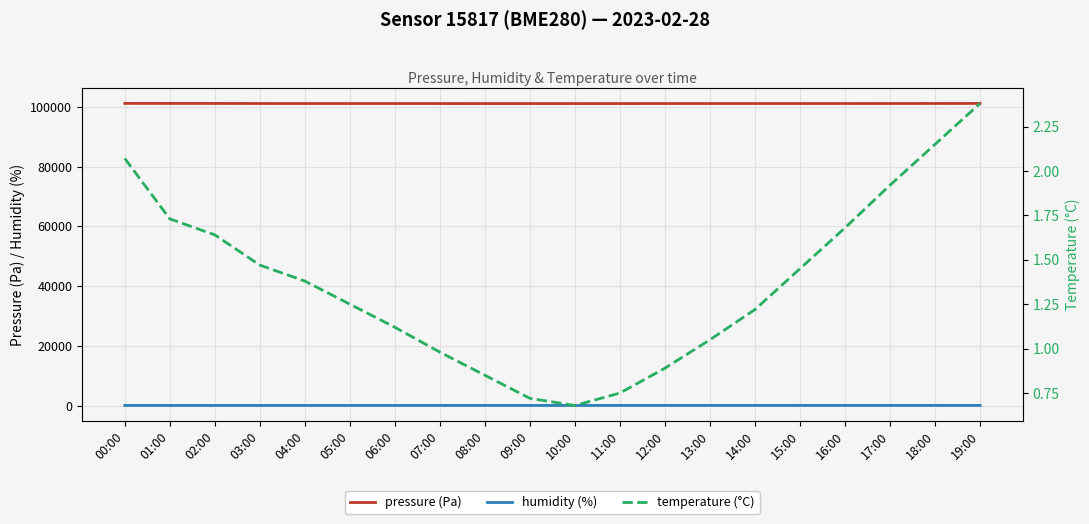

Reading left to right, what are all the values shown in this chart?

pressure (Pa): 00:00=101122.3	01:00=101111.6	02:00=101107.3	03:00=101098.8	04:00=101090.5	05:00=101085.2	06:00=101080.5	07:00=101075.3	08:00=101072.2	09:00=101070.9	10:00=101068.6	11:00=101072.3	12:00=101078.9	13:00=101082.5	14:00=101086.1	15:00=101090.2	16:00=101094.6	17:00=101098.8	18:00=101102.3	19:00=101106.5
humidity (%): 00:00=53.0	01:00=55.3	02:00=55.8	03:00=56.5	04:00=57.5	05:00=58.1	06:00=58.9	07:00=59.5	08:00=60.1	09:00=60.8	10:00=61.2	11:00=61.9	12:00=62.3	13:00=62.8	14:00=63.1	15:00=63.5	16:00=63.8	17:00=64.0	18:00=64.2	19:00=64.5
temperature (°C): 00:00=2.1	01:00=1.7	02:00=1.6	03:00=1.5	04:00=1.4	05:00=1.2	06:00=1.1	07:00=1.0	08:00=0.8	09:00=0.7	10:00=0.7	11:00=0.8	12:00=0.9	13:00=1.1	14:00=1.2	15:00=1.4	16:00=1.7	17:00=1.9	18:00=2.1	19:00=2.4